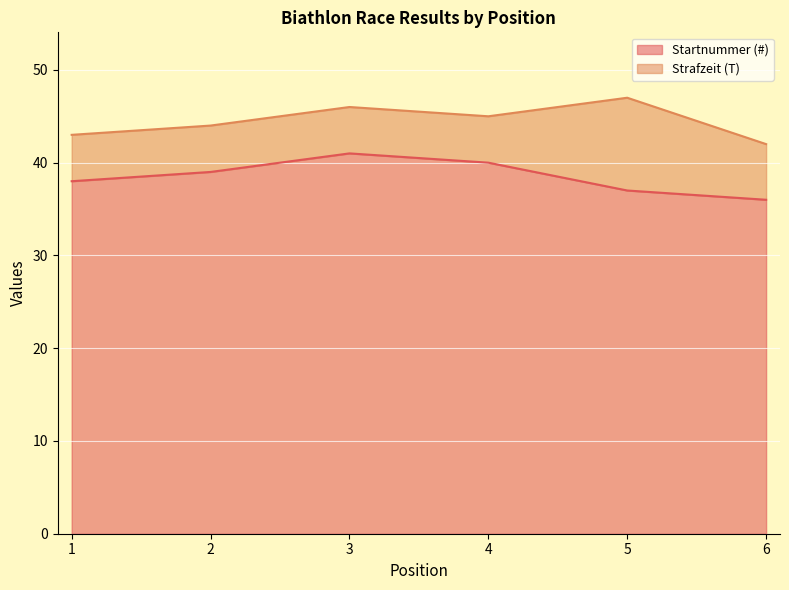

The chart shows a value of 16 at 5. True or false?

False